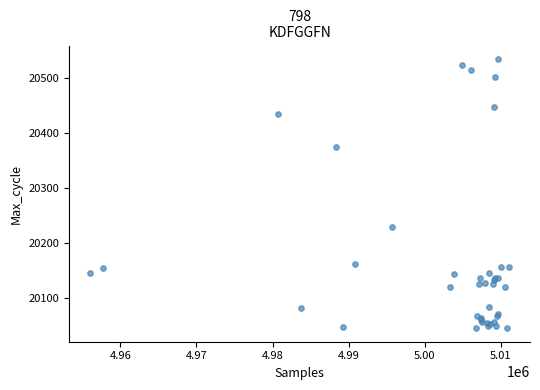

What Y value in the scatter plot is closest to 20289?

20228